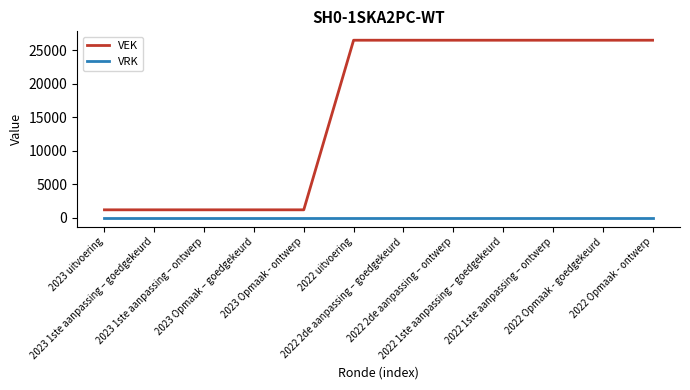

Which series has the largest total across all categories?

VEK